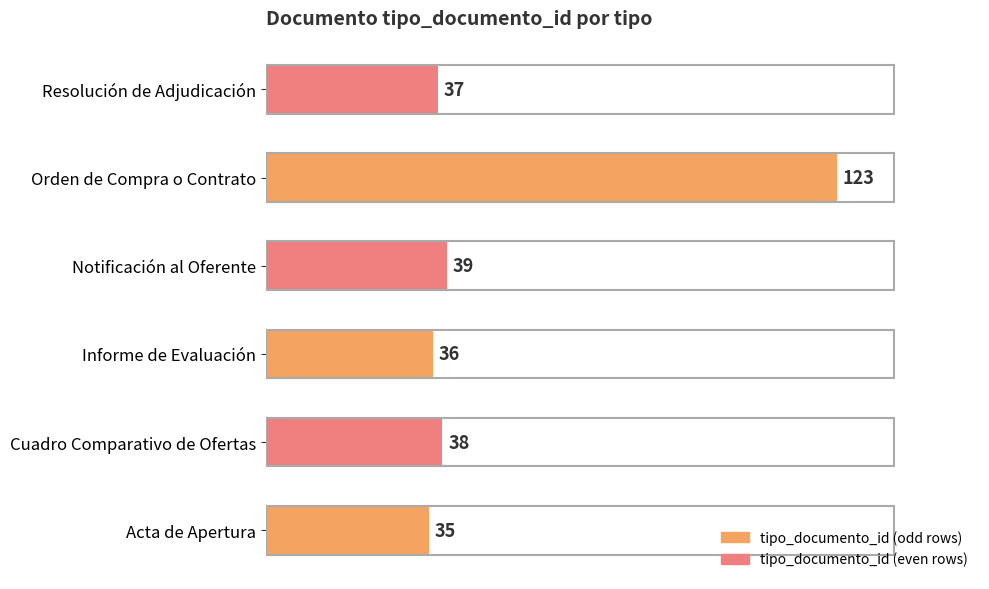

At which label is the value closest to 79?

Notificación al Oferente